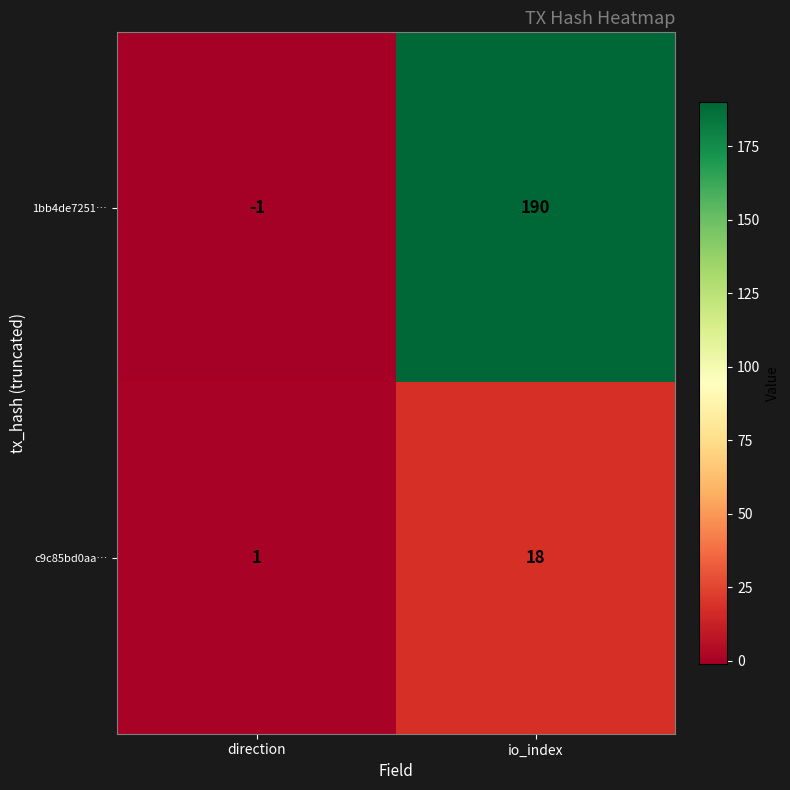

How many series are shown in this chart?

2